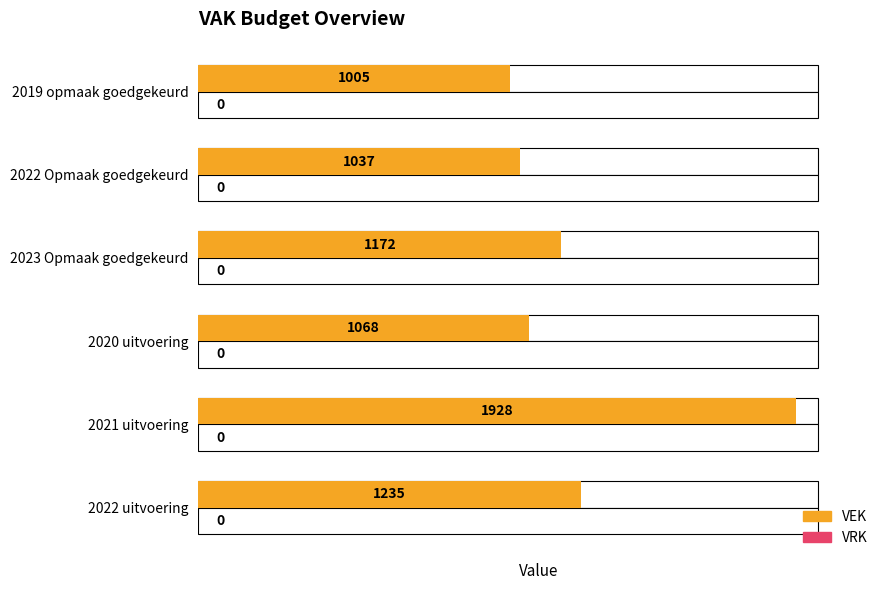

List the series in order of their peak value, highest first.

VEK, VRK